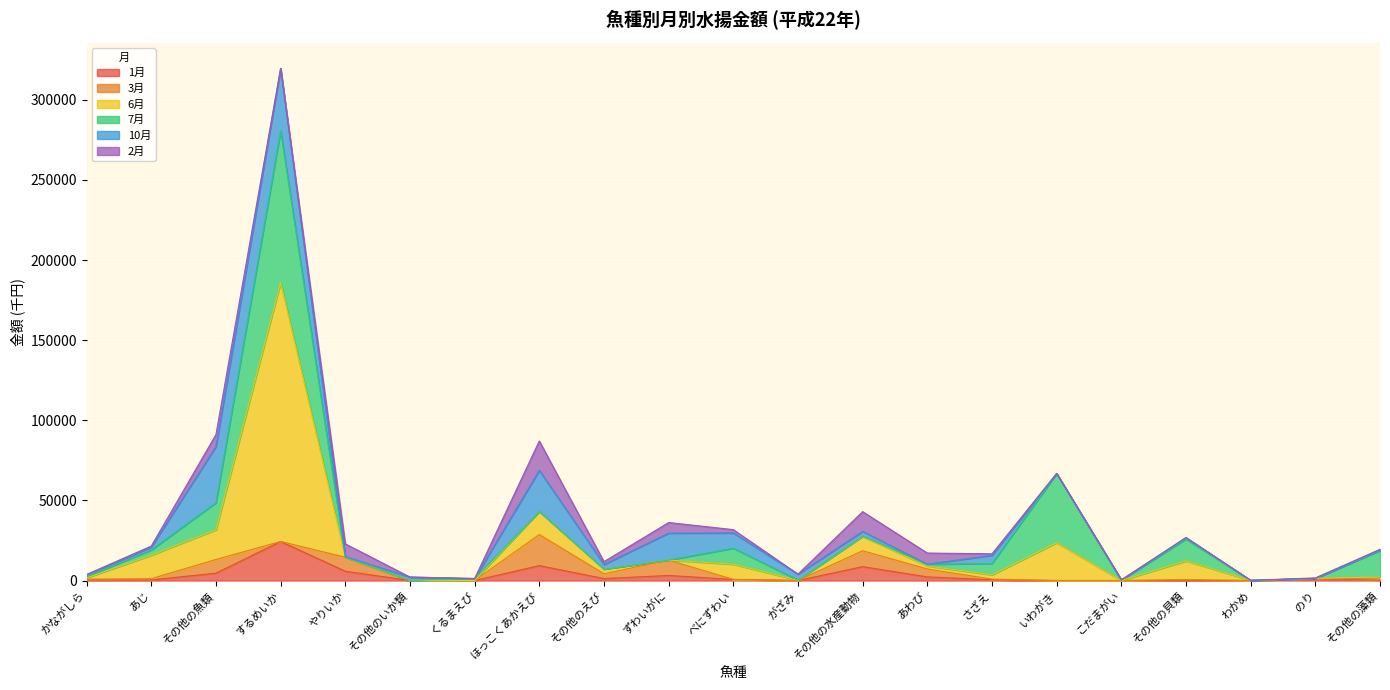

True or false: 1月 has more than 0 points higher than both neighbors.

True